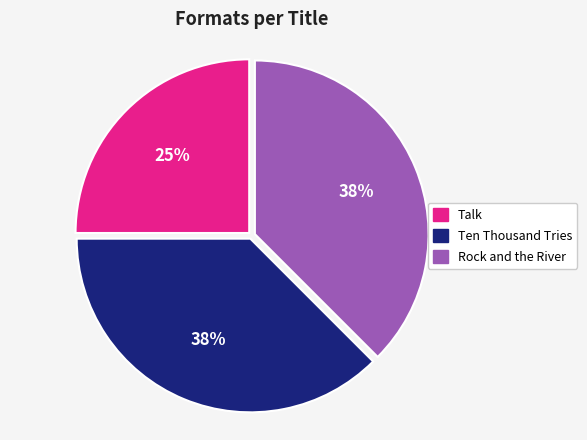

What percentage is the Talk slice, to the nearest percent?

25%